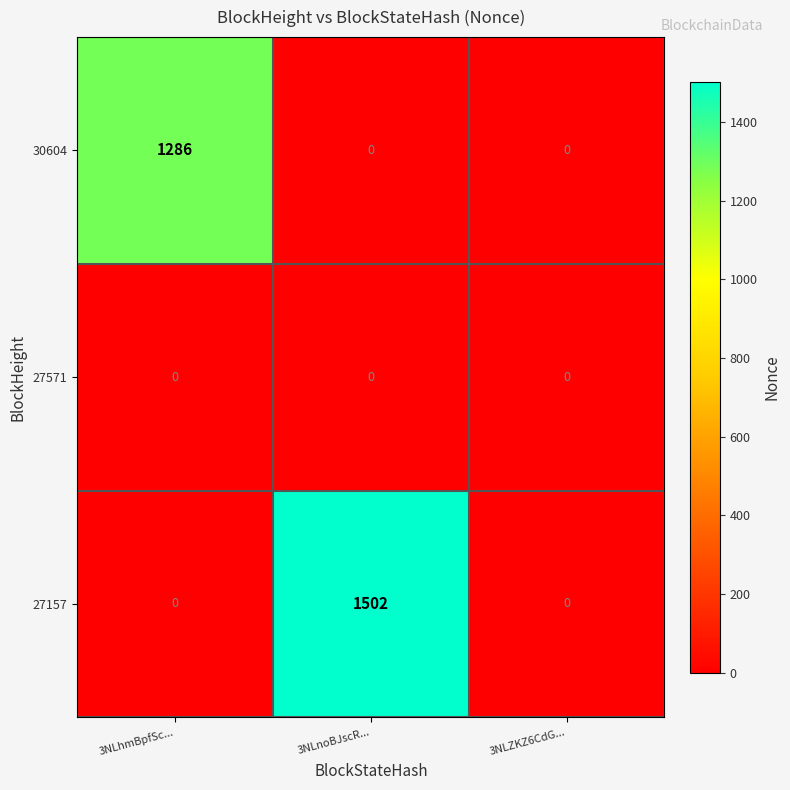

Which series changed the most between 3NLhmBpfSc... and 3NLnoBJscR...?

27157